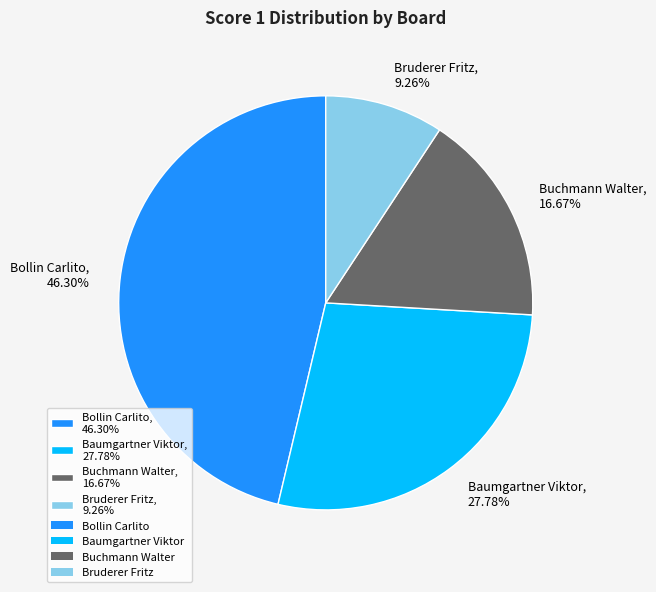

Rank the categories by value from lowest to highest.

Bruderer Fritz, Buchmann Walter, Baumgartner Viktor, Bollin Carlito